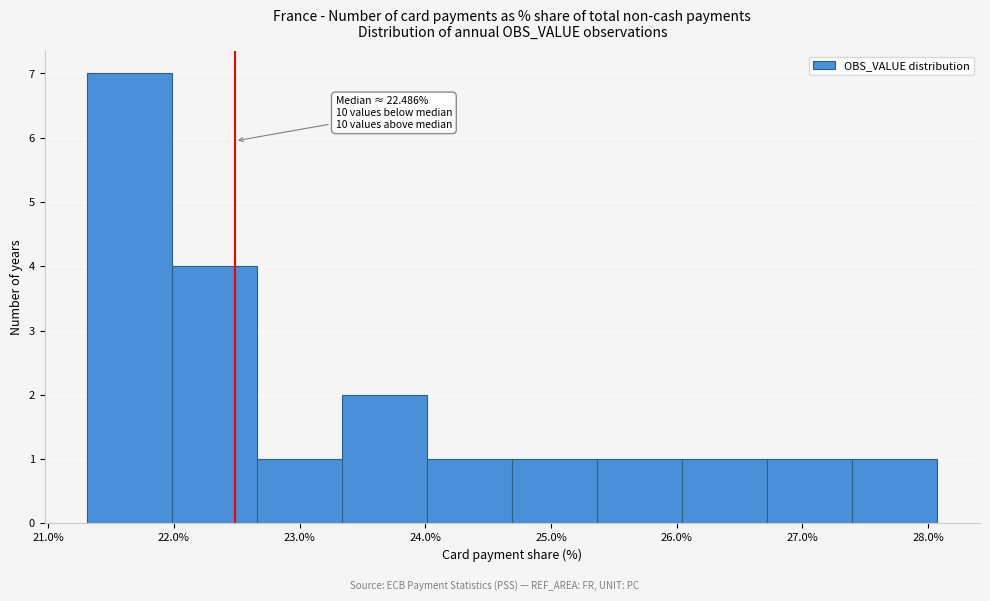

Over which range of the x-axis is the bar tallest?

21.3 to 22.0